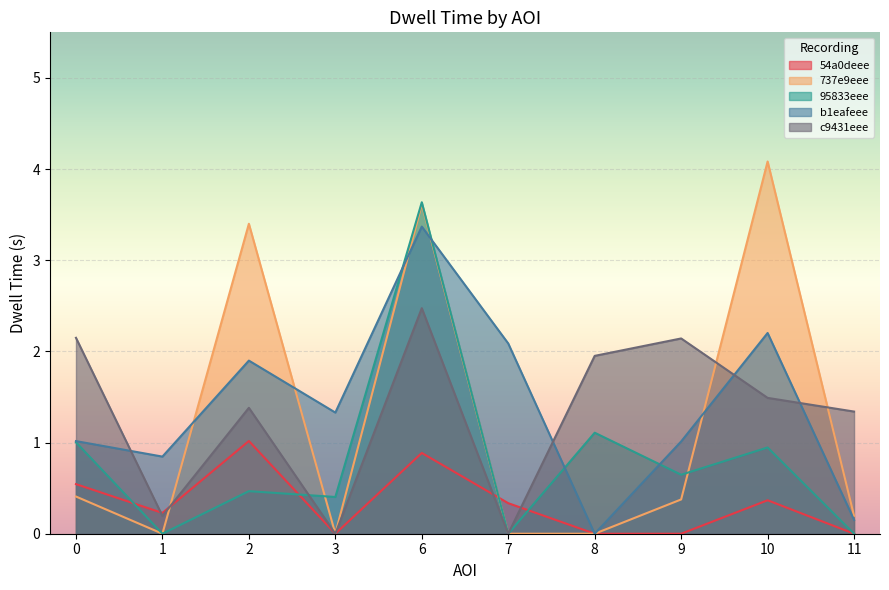

True or false: b1eafeee has a value of 3.4 at 2.

False